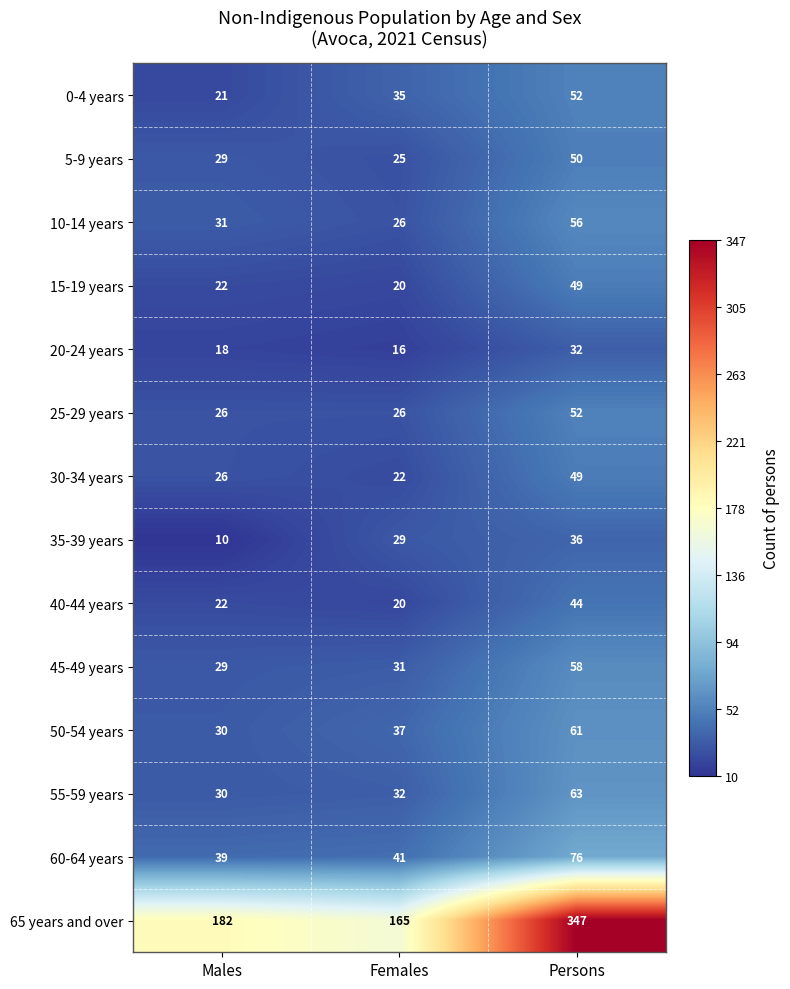

How many data points does each series have?

3